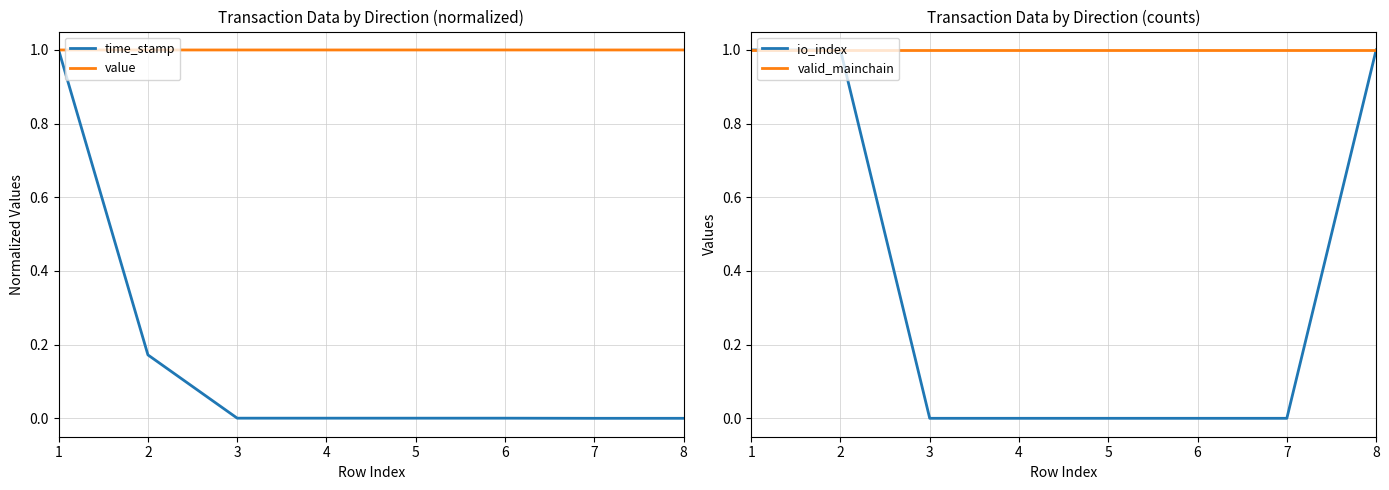

What are all the series names shown in the legend?

time_stamp, value, io_index, valid_mainchain